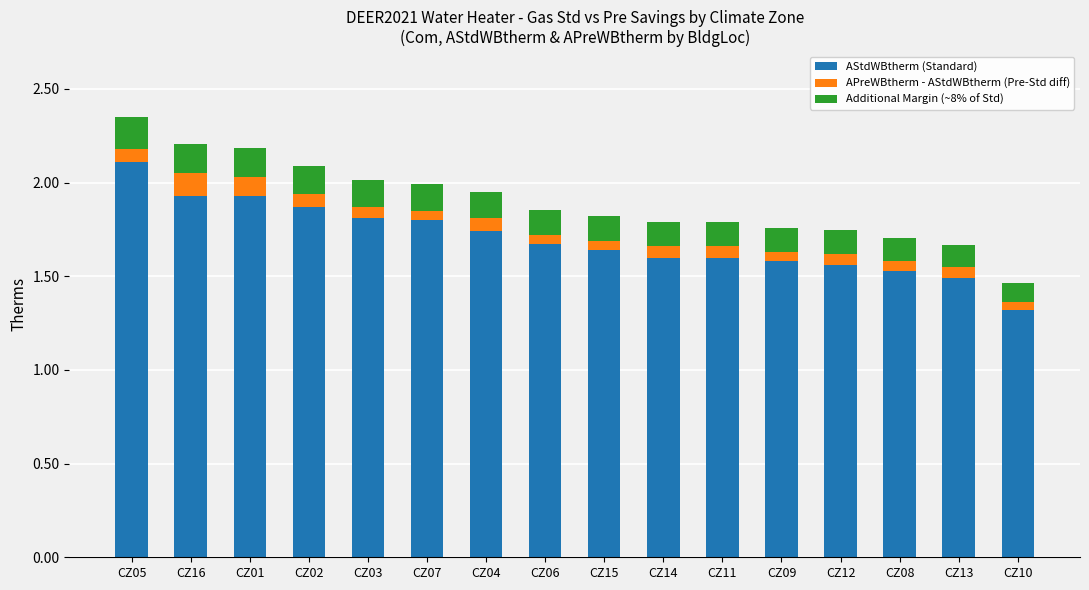

At which category is the sum across all series the highest?

CZ05